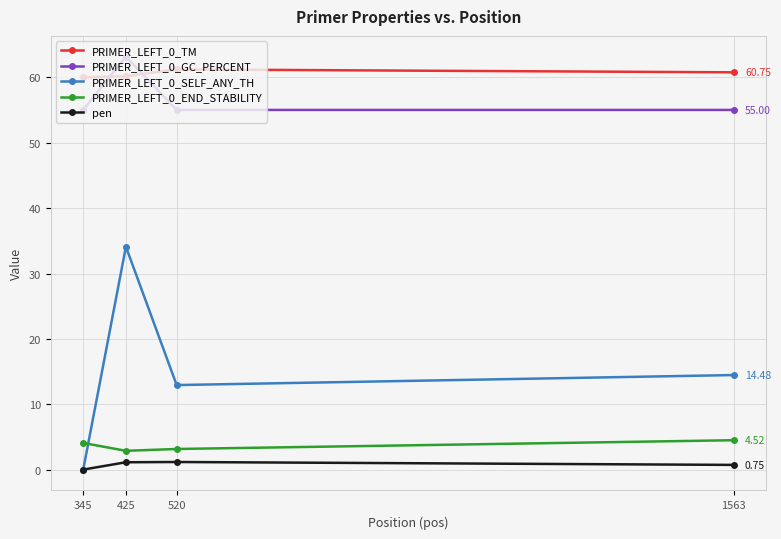

Is the value of PRIMER_LEFT_0_END_STABILITY at 345 greater than the value of PRIMER_LEFT_0_SELF_ANY_TH at 1563?

No